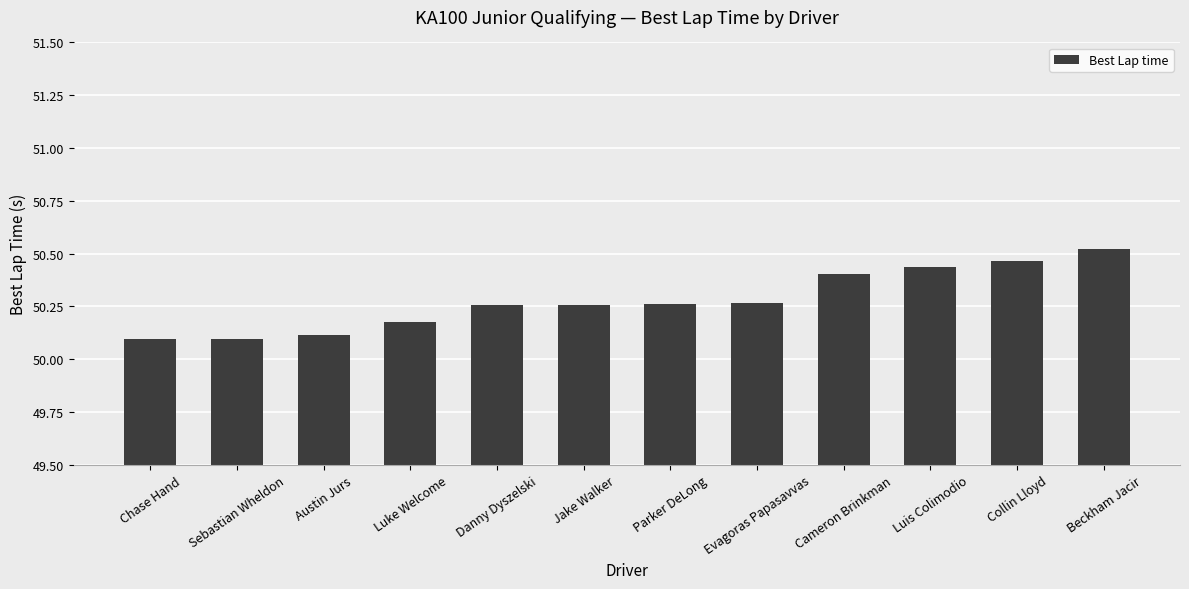

Which label corresponds to the largest value in the chart?

Beckham Jacir